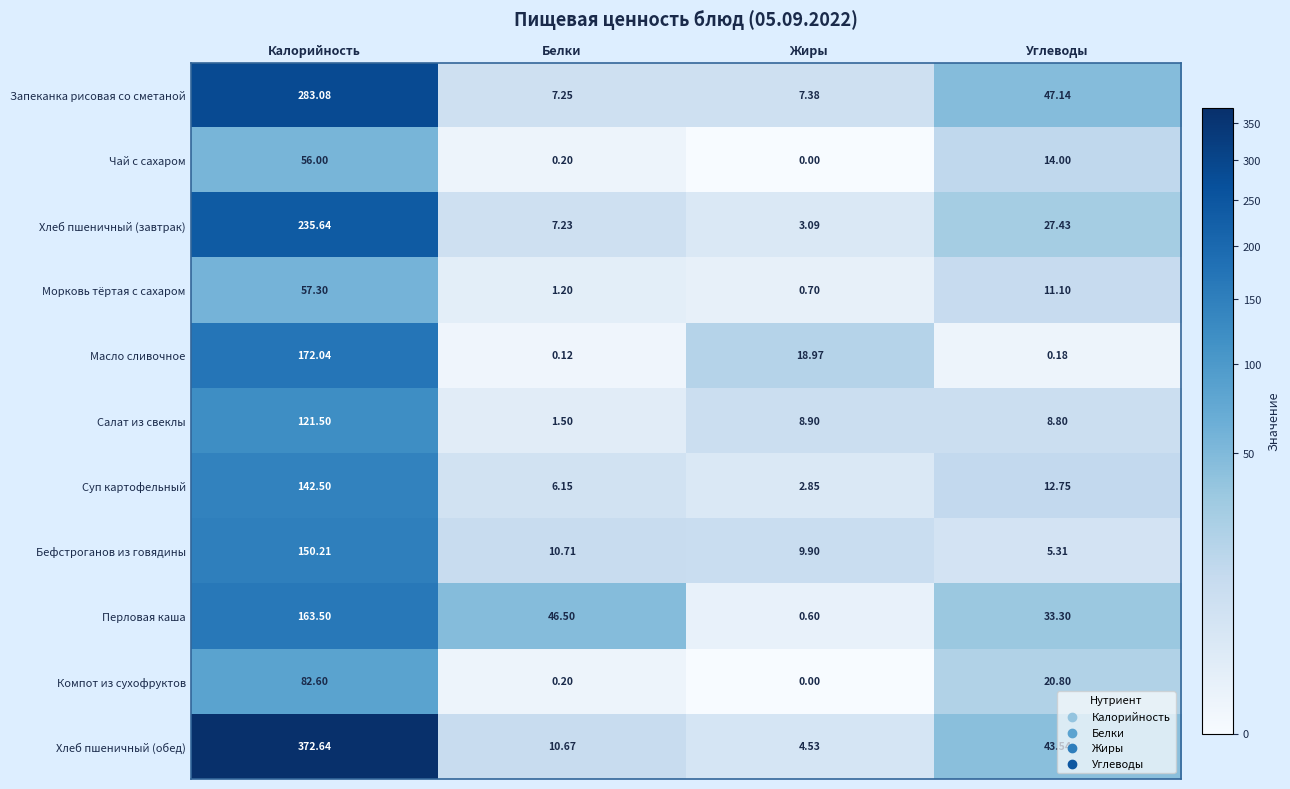

At which label does Морковь тёртая с сахаром reach its minimum?

Жиры